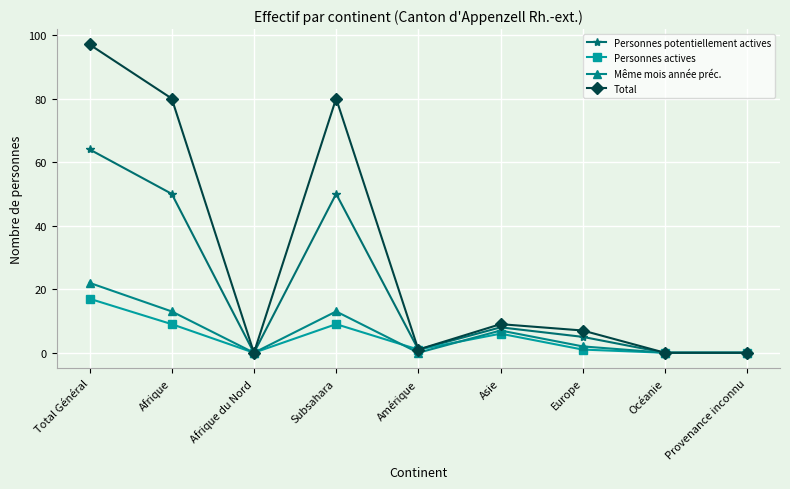

Which category has the highest value in the Total series?

Total Général